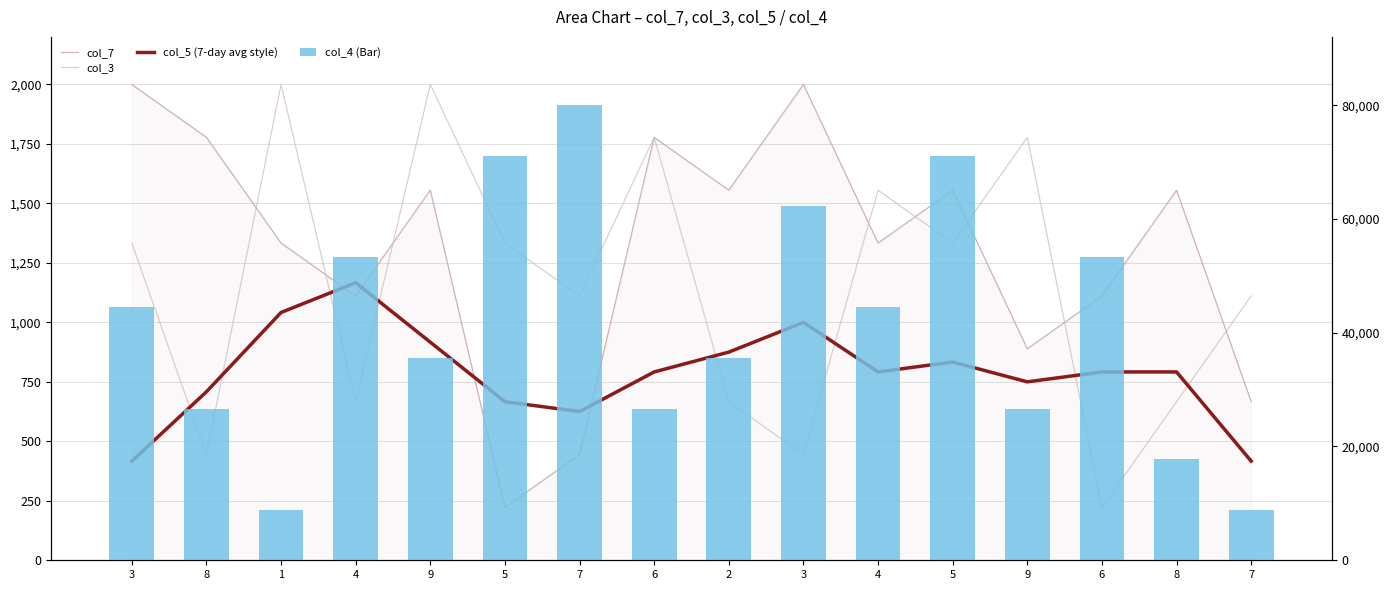

At which category does the chart reach its peak across all series?

7